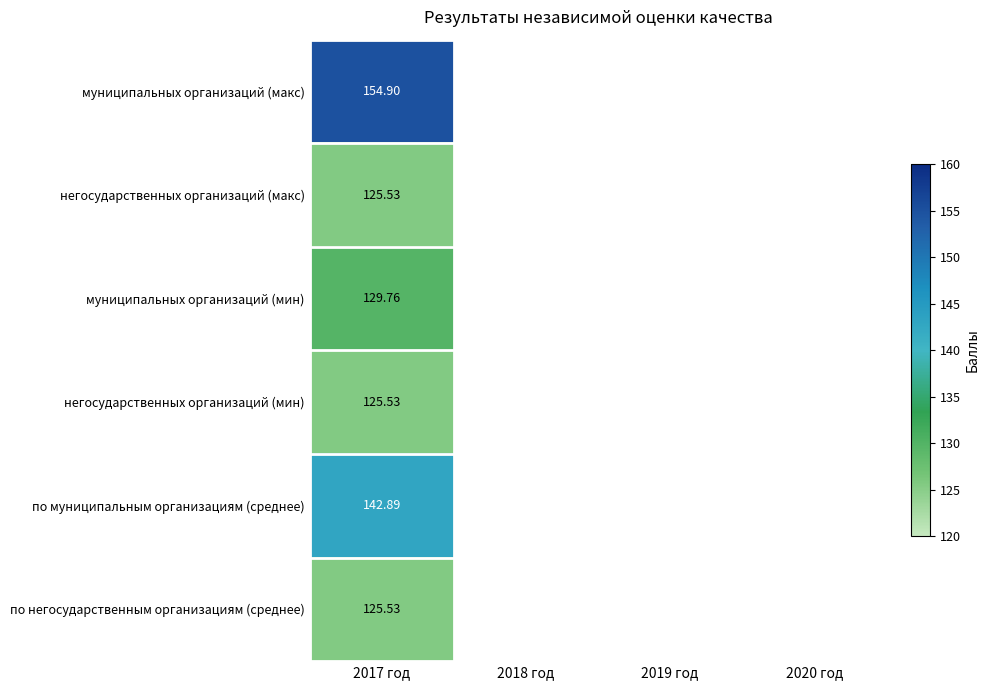

Rank the series by their maximum value, from highest to lowest.

муниципальных организаций (макс), по муниципальным организациям (среднее), муниципальных организаций (мин), негосударственных организаций (макс), негосударственных организаций (мин), по негосударственным организациям (среднее)